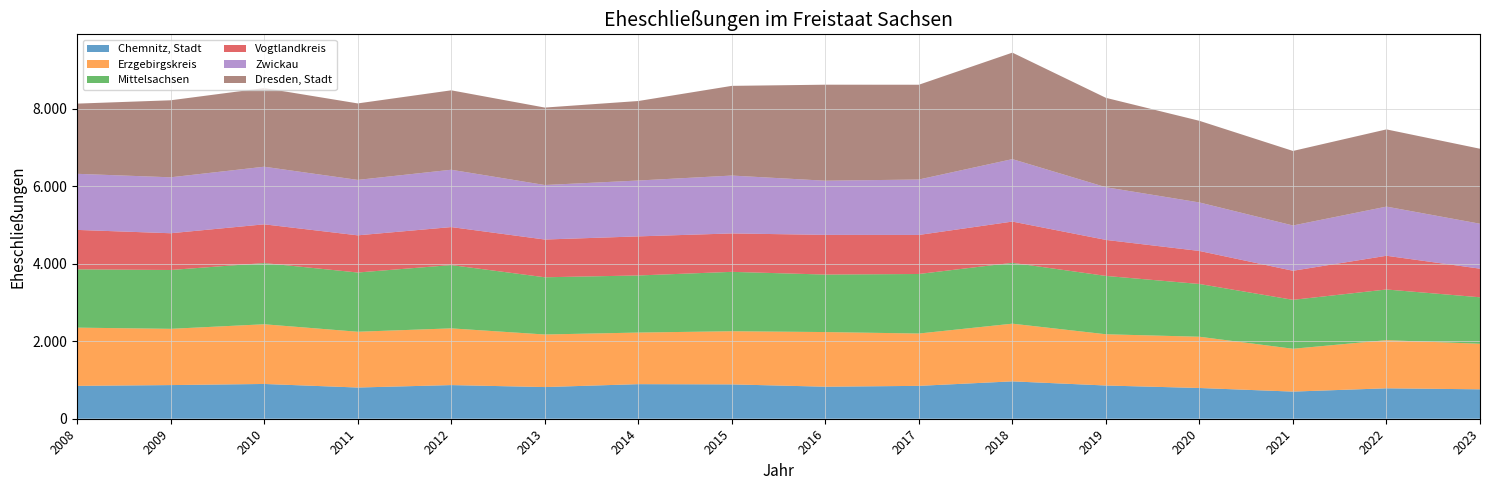

Reading left to right, transcribe all the data shown in this chart.

Chemnitz, Stadt: Chemnitz, Stadt=848	Erzgebirgskreis=868	Mittelsachsen=897	Vogtlandkreis=805	Zwickau=868	Dresden, Stadt=817	Bautzen=892	Görlitz=886	Meißen=826	Sächsische Schweiz-Osterzgebirge=848	Leipzig, Stadt=964	Leipzig=857	Nordsachsen=793	Freistaat Sachsen=700	14=785	15=759
Erzgebirgskreis: Chemnitz, Stadt=1502	Erzgebirgskreis=1451	Mittelsachsen=1540	Vogtlandkreis=1439	Zwickau=1463	Dresden, Stadt=1356	Bautzen=1331	Görlitz=1371	Meißen=1410	Sächsische Schweiz-Osterzgebirge=1350	Leipzig, Stadt=1488	Leipzig=1322	Nordsachsen=1322	Freistaat Sachsen=1105	14=1242	15=1175
Mittelsachsen: Chemnitz, Stadt=1504	Erzgebirgskreis=1518	Mittelsachsen=1579	Vogtlandkreis=1528	Zwickau=1633	Dresden, Stadt=1476	Bautzen=1473	Görlitz=1532	Meißen=1483	Sächsische Schweiz-Osterzgebirge=1536	Leipzig, Stadt=1570	Leipzig=1505	Nordsachsen=1361	Freistaat Sachsen=1262	14=1307	15=1199
Vogtlandkreis: Chemnitz, Stadt=1017	Erzgebirgskreis=948	Mittelsachsen=999	Vogtlandkreis=959	Zwickau=980	Dresden, Stadt=974	Bautzen=1008	Görlitz=991	Meißen=1024	Sächsische Schweiz-Osterzgebirge=1007	Leipzig, Stadt=1064	Leipzig=929	Nordsachsen=852	Freistaat Sachsen=750	14=870	15=738
Zwickau: Chemnitz, Stadt=1447	Erzgebirgskreis=1443	Mittelsachsen=1486	Vogtlandkreis=1430	Zwickau=1479	Dresden, Stadt=1406	Bautzen=1441	Görlitz=1493	Meißen=1397	Sächsische Schweiz-Osterzgebirge=1430	Leipzig, Stadt=1611	Leipzig=1359	Nordsachsen=1251	Freistaat Sachsen=1168	14=1268	15=1159
Dresden, Stadt: Chemnitz, Stadt=1811	Erzgebirgskreis=1987	Mittelsachsen=2029	Vogtlandkreis=1973	Zwickau=2049	Dresden, Stadt=1998	Bautzen=2051	Görlitz=2314	Meißen=2477	Sächsische Schweiz-Osterzgebirge=2445	Leipzig, Stadt=2747	Leipzig=2306	Nordsachsen=2106	Freistaat Sachsen=1923	14=1992	15=1935